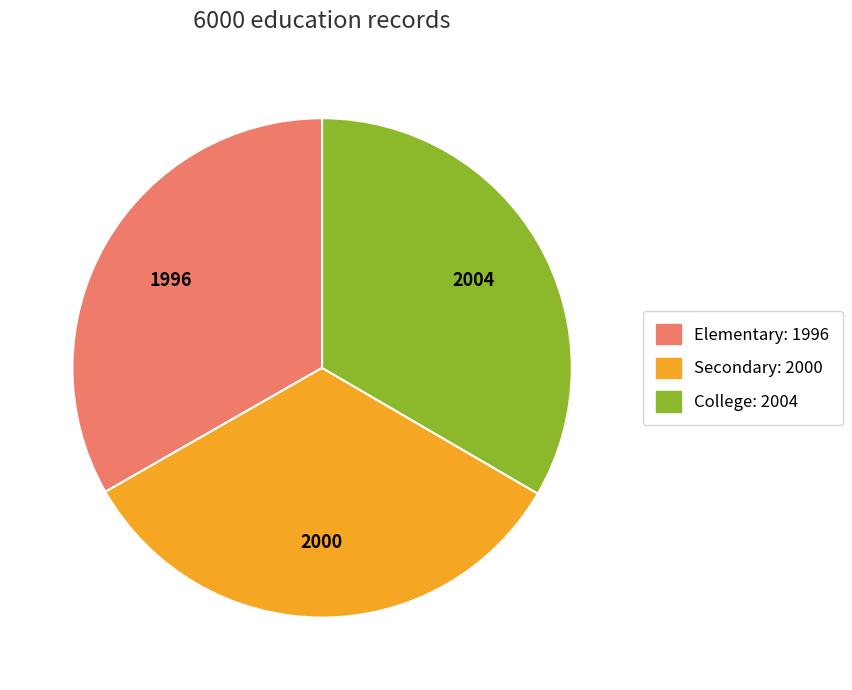

Combined, do Secondary and College account for over 50%?

Yes